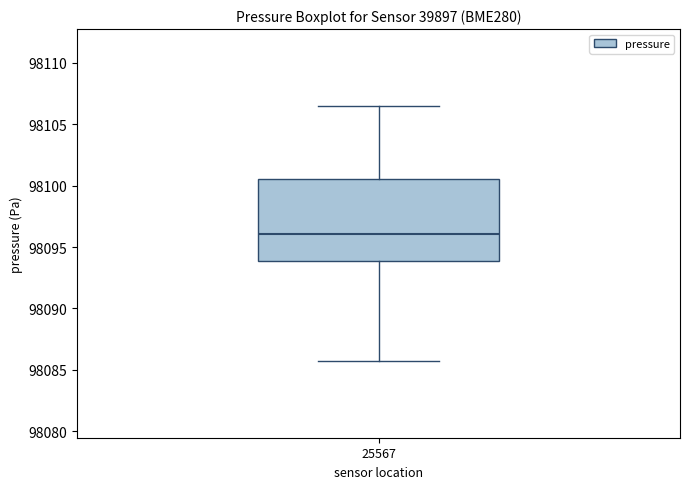

Read this box plot against the y-axis: the position of the median line, the range covered by the box, and the ends of both whiskers. The values are not printed on the chart, so give them approximately, as read against the axis.

median 98096.0, box 98094.0 to 98100.5, whiskers 98085.5 to 98106.5